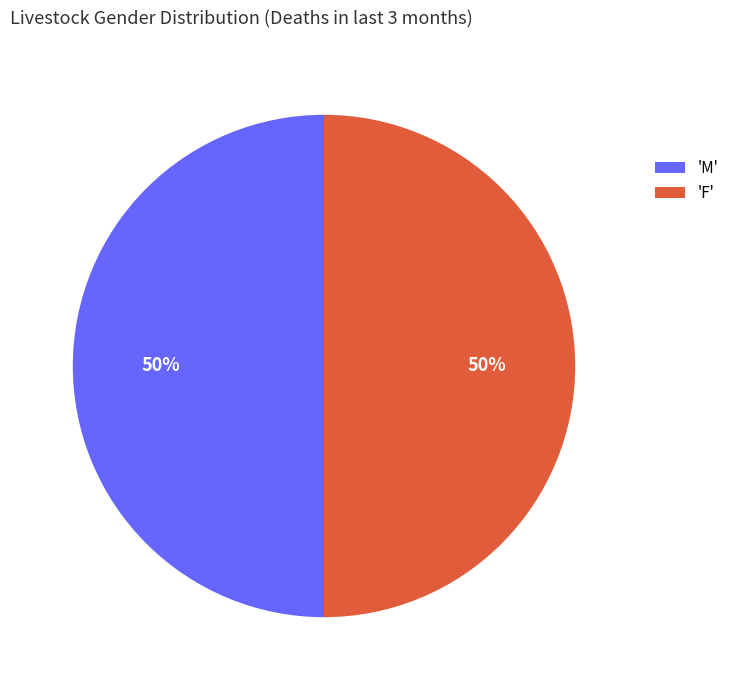

What percentage is the 'M' slice, to the nearest percent?

50%